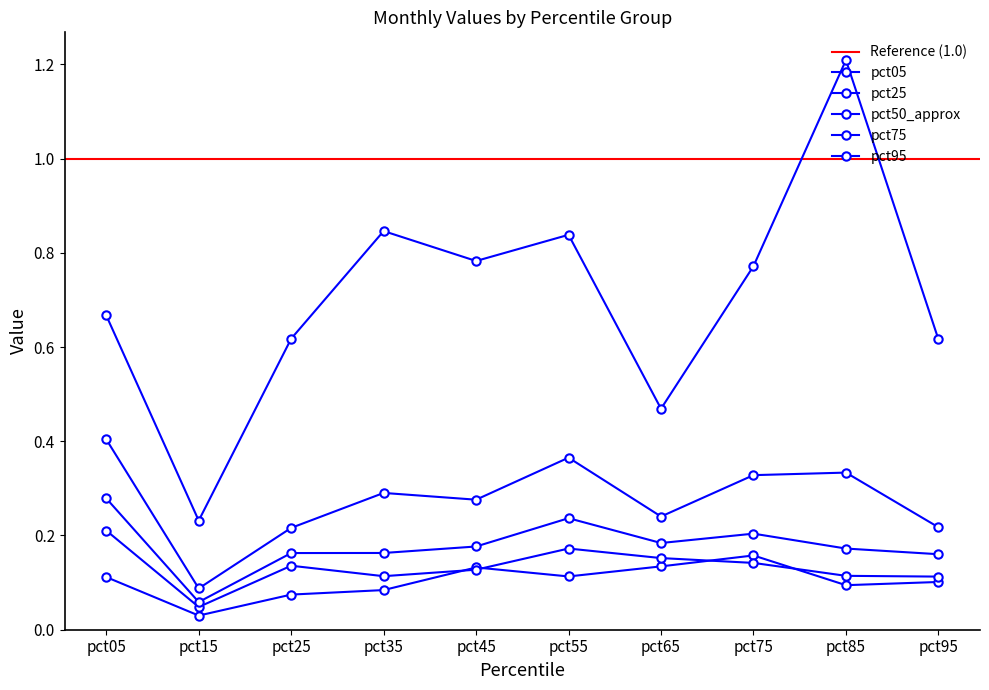

What is the difference between the second highest and second lowest values in the pct25 series?

0.1